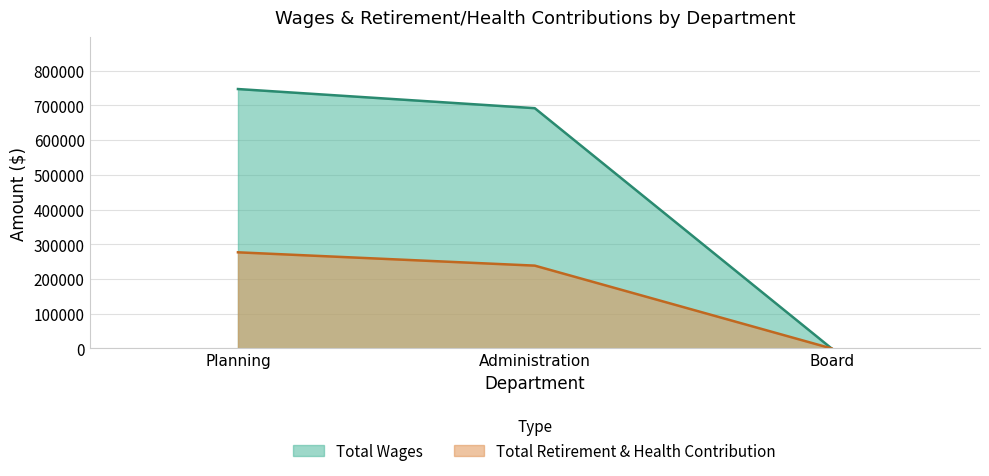

What is the difference between the maximum and minimum values in the Total Wages series?

747153